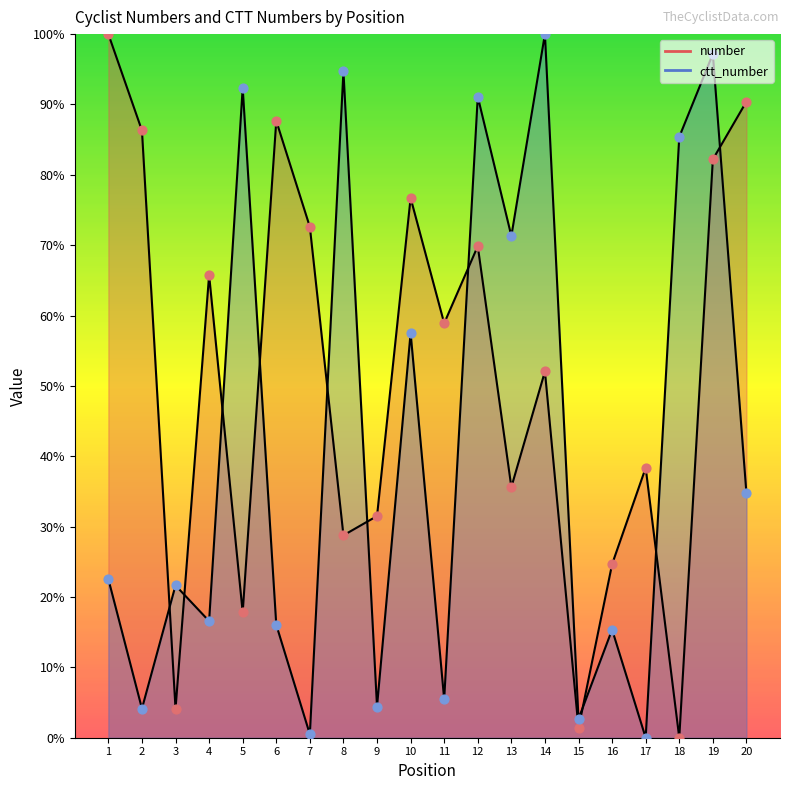

At how many categories does at least one series exceed 84?

10